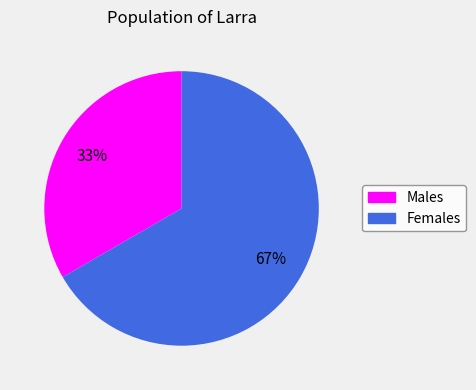

Is there a majority slice in this chart?

Yes